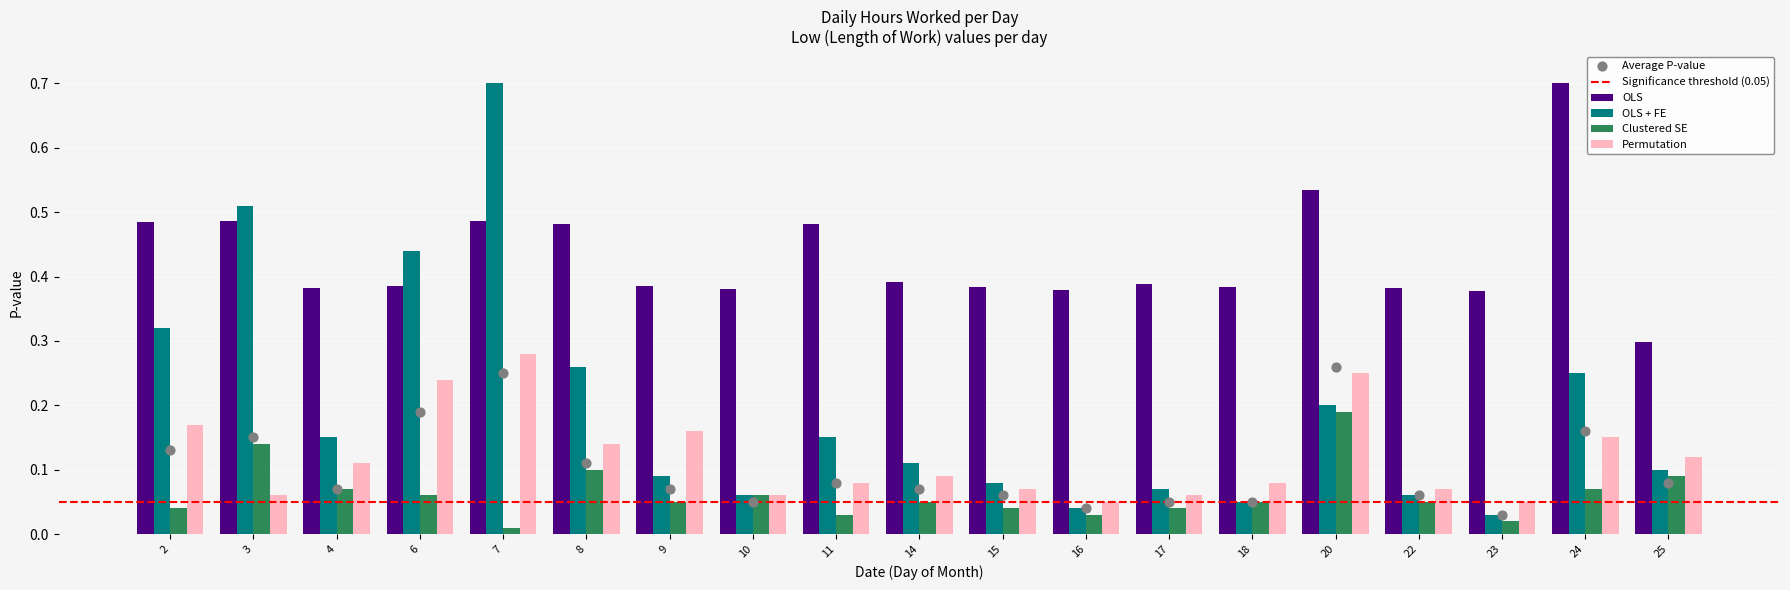

Which series reaches the minimum Y coordinate?

Clustered SE